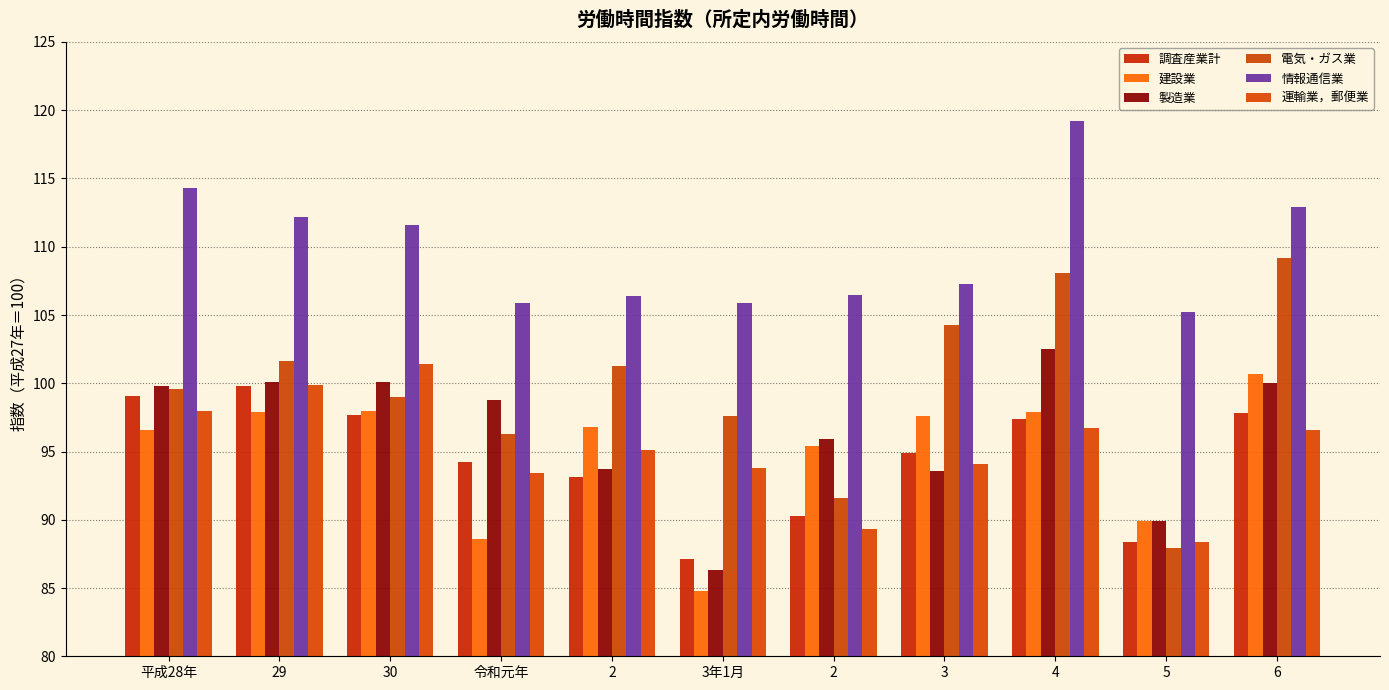

Reading right to left, transcribe all the data shown in this chart.

調査産業計: 97.8	88.4	97.4	94.9	90.3	87.1	93.1	94.2	97.7	99.8	99.1
建設業: 100.7	89.9	97.9	97.6	95.4	84.8	96.8	88.6	98.0	97.9	96.6
製造業: 100.0	89.9	102.5	93.6	95.9	86.3	93.7	98.8	100.1	100.1	99.8
電気・ガス業: 109.2	87.9	108.1	104.3	91.6	97.6	101.3	96.3	99.0	101.6	99.6
情報通信業: 112.9	105.2	119.2	107.3	106.5	105.9	106.4	105.9	111.6	112.2	114.3
運輸業，郵便業: 96.6	88.4	96.7	94.1	89.3	93.8	95.1	93.4	101.4	99.9	98.0